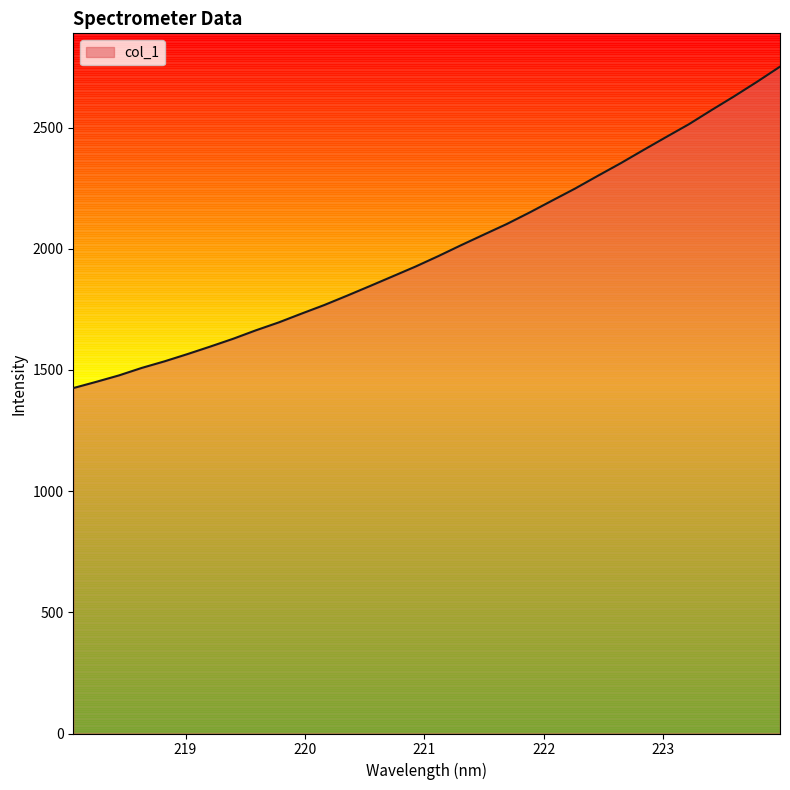

How many lines are shown in the chart?

1